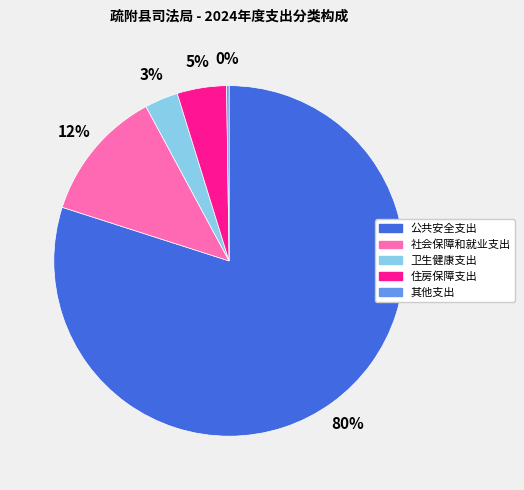

To the nearest percent, what is the difference between the largest and smallest slice percentages?

80%